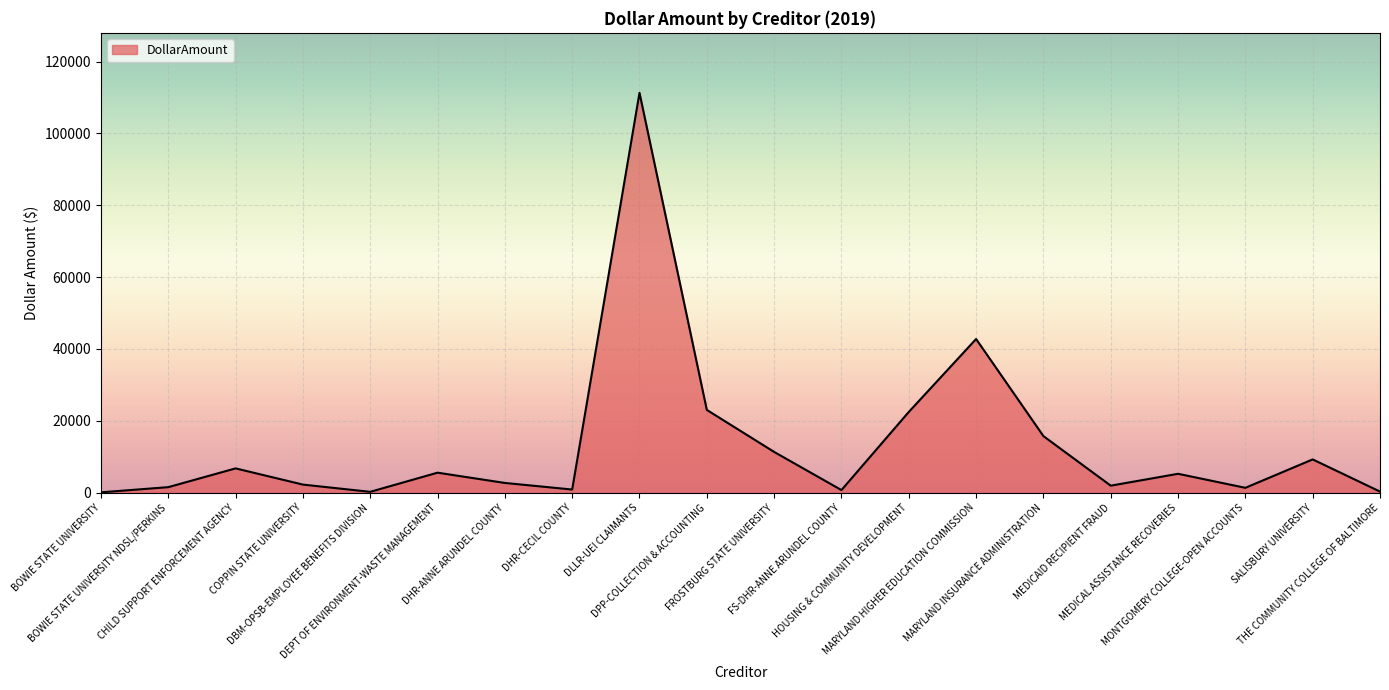

At which label does the data first exceed 5258?

CHILD SUPPORT ENFORCEMENT AGENCY